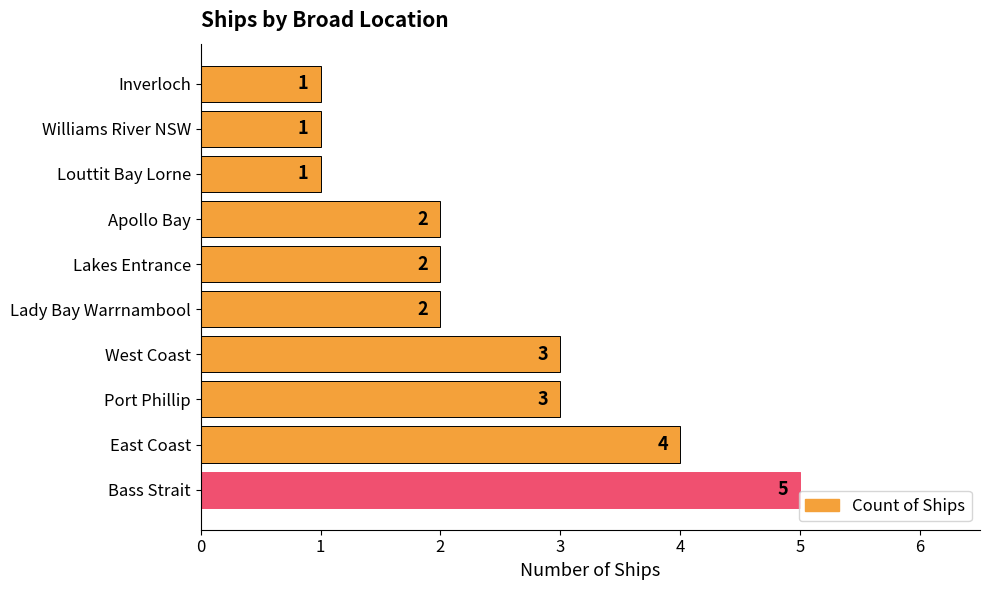

What is the ratio of the value at Apollo Bay to the value at Williams River NSW?

2.0